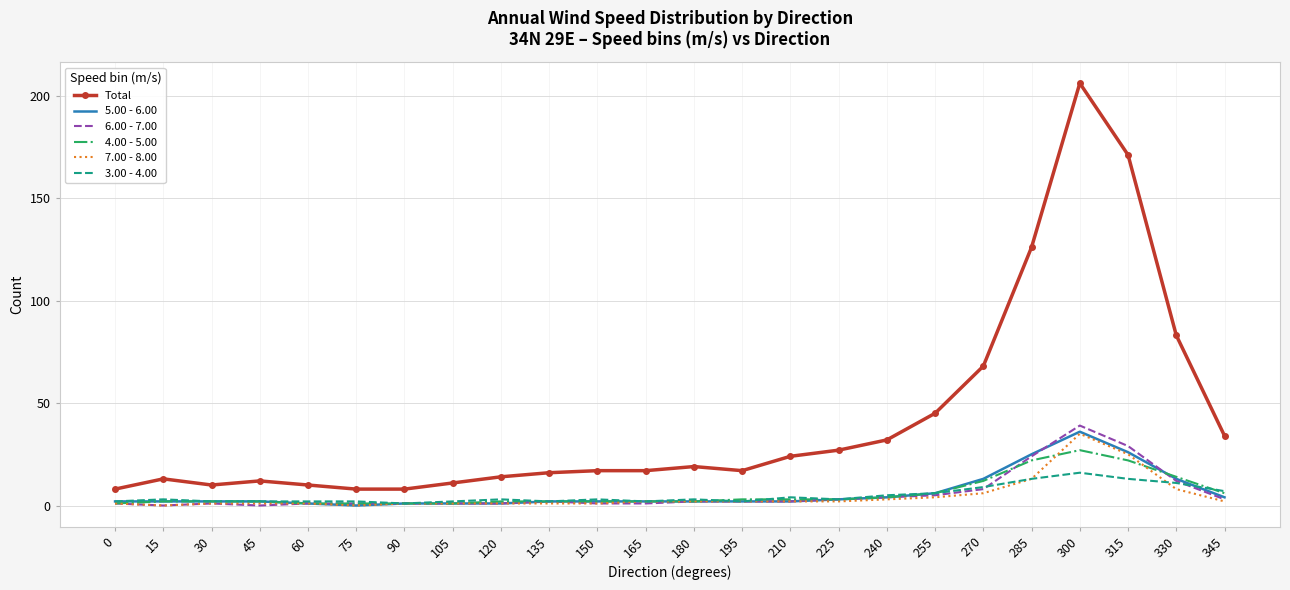

True or false: 3.00 - 4.00 and Total intersect in this chart.

False